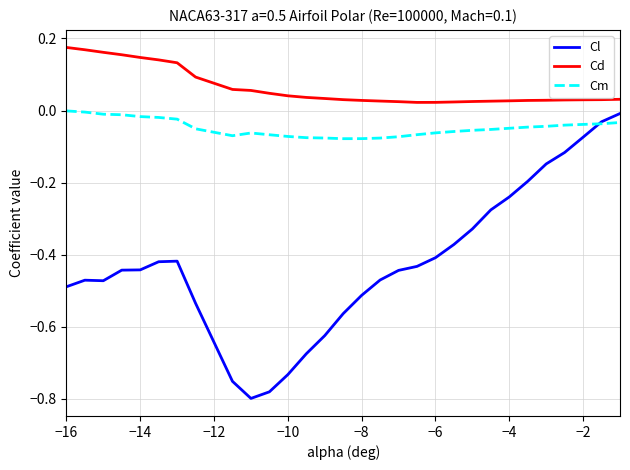

How many times do Cm and Cl cross each other?

1